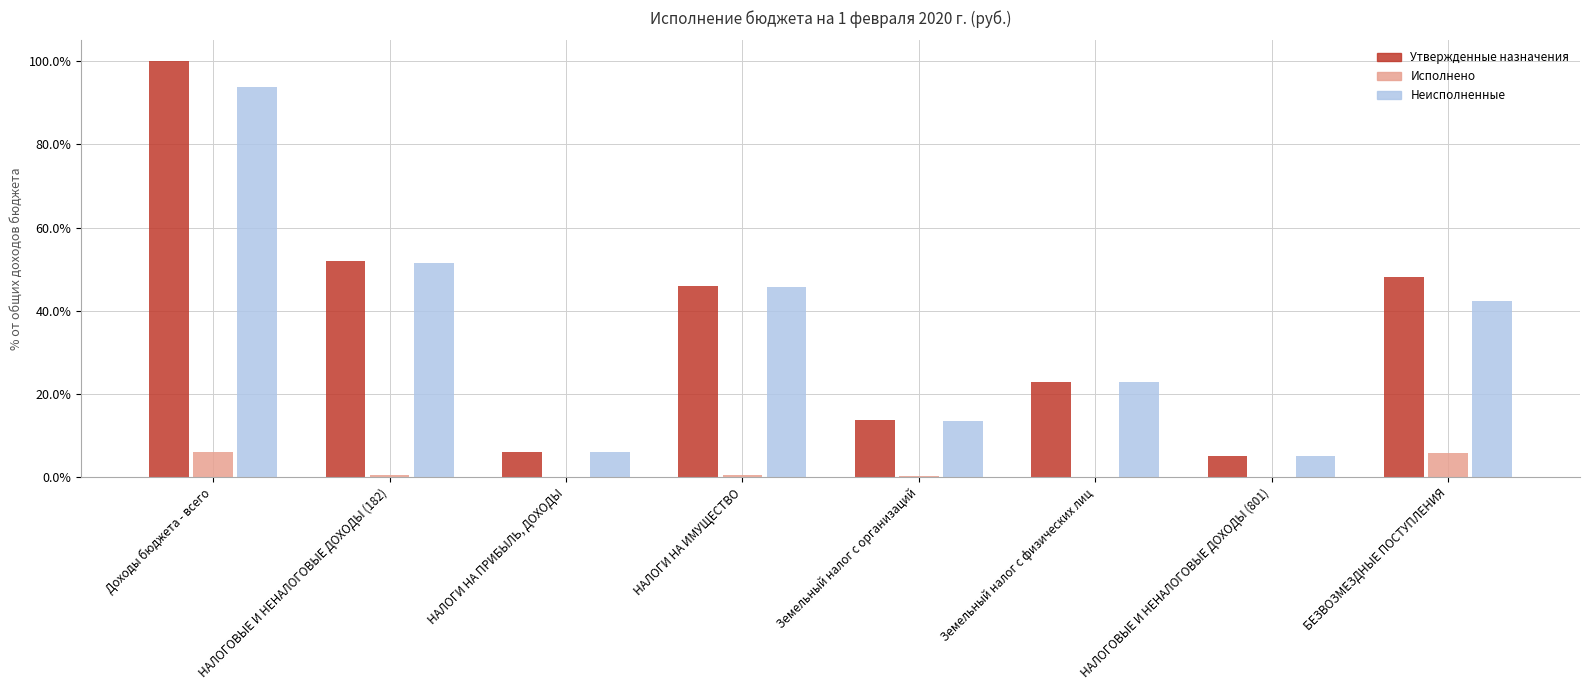

What is the sum of all Утвержденные назначения values?

293.7